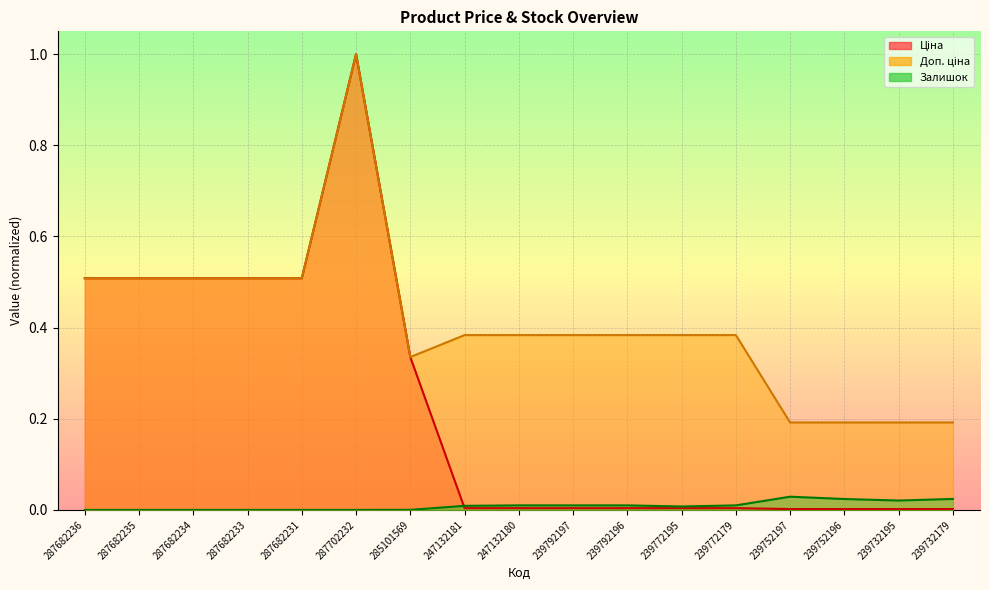

Is the value of Доп. ціна at 239772195 greater than the value of Ціна at 239792197?

Yes